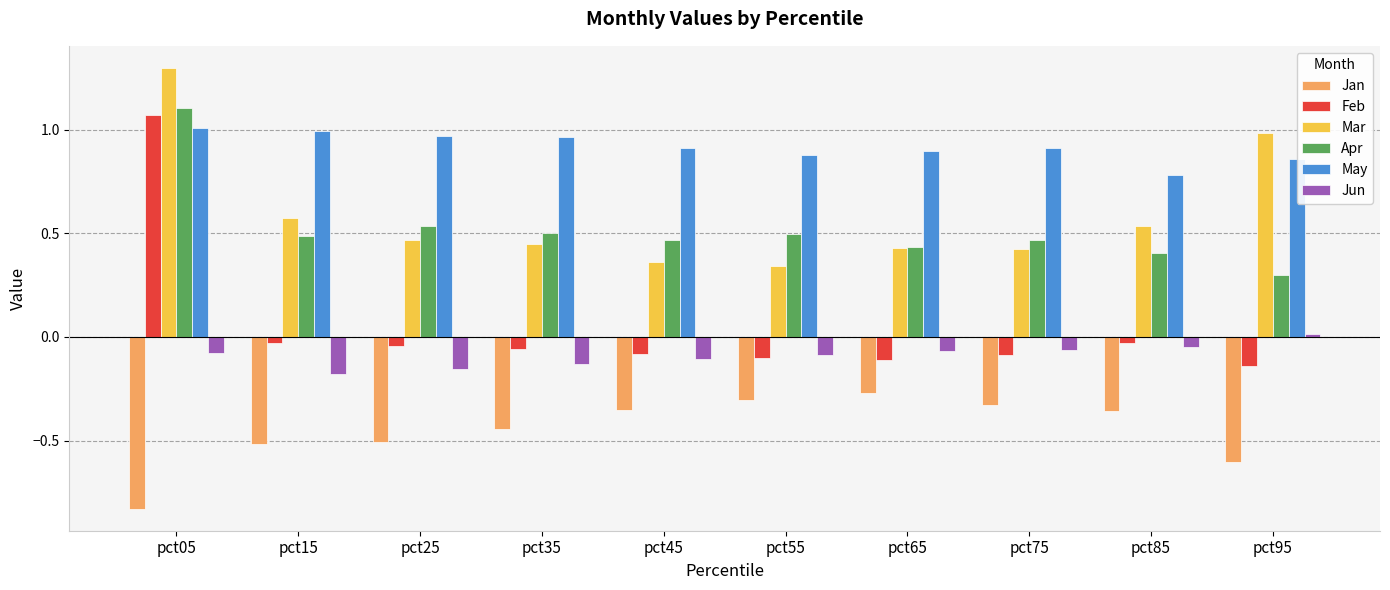

At which category is the sum across all series the highest?

pct05